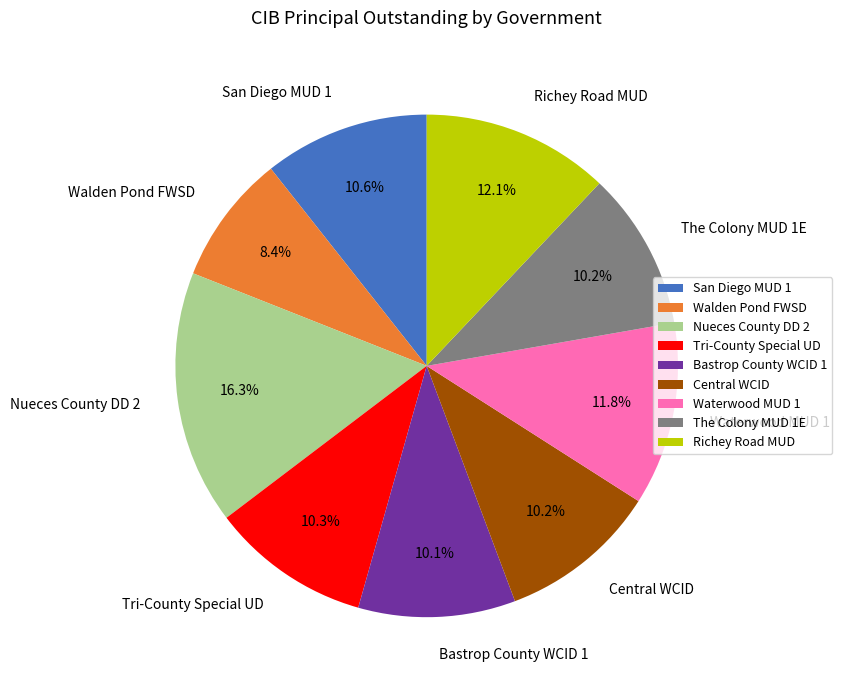

What percentage is the San Diego MUD 1 slice, to the nearest percent?

11%